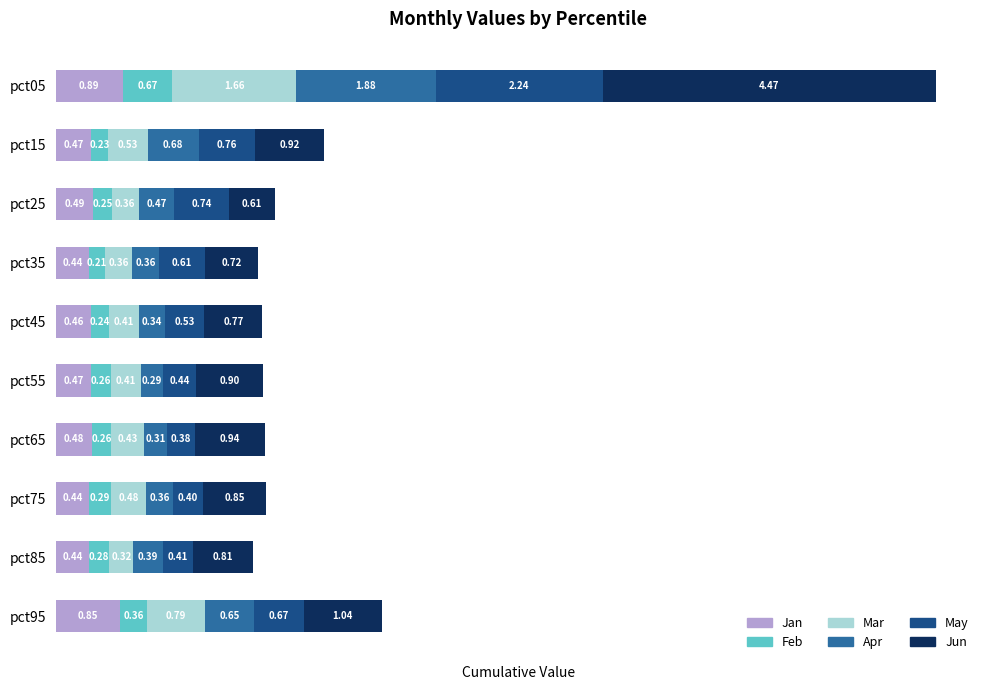

What is the total value across all series at pct25?

2.9